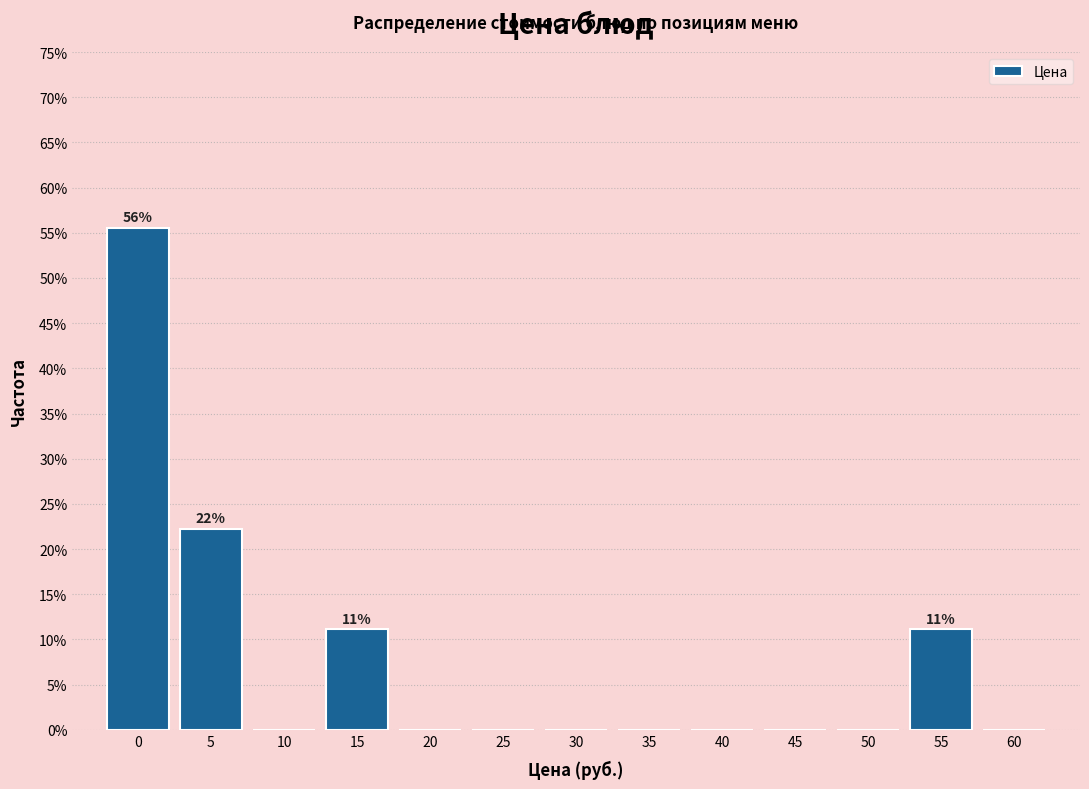

Reading left to right, transcribe all the data shown in this chart.

0=55.6	5=22.2	10=0.0	15=11.1	20=0.0	25=0.0	30=0.0	35=0.0	40=0.0	45=0.0	50=0.0	55=11.1	60=0.0